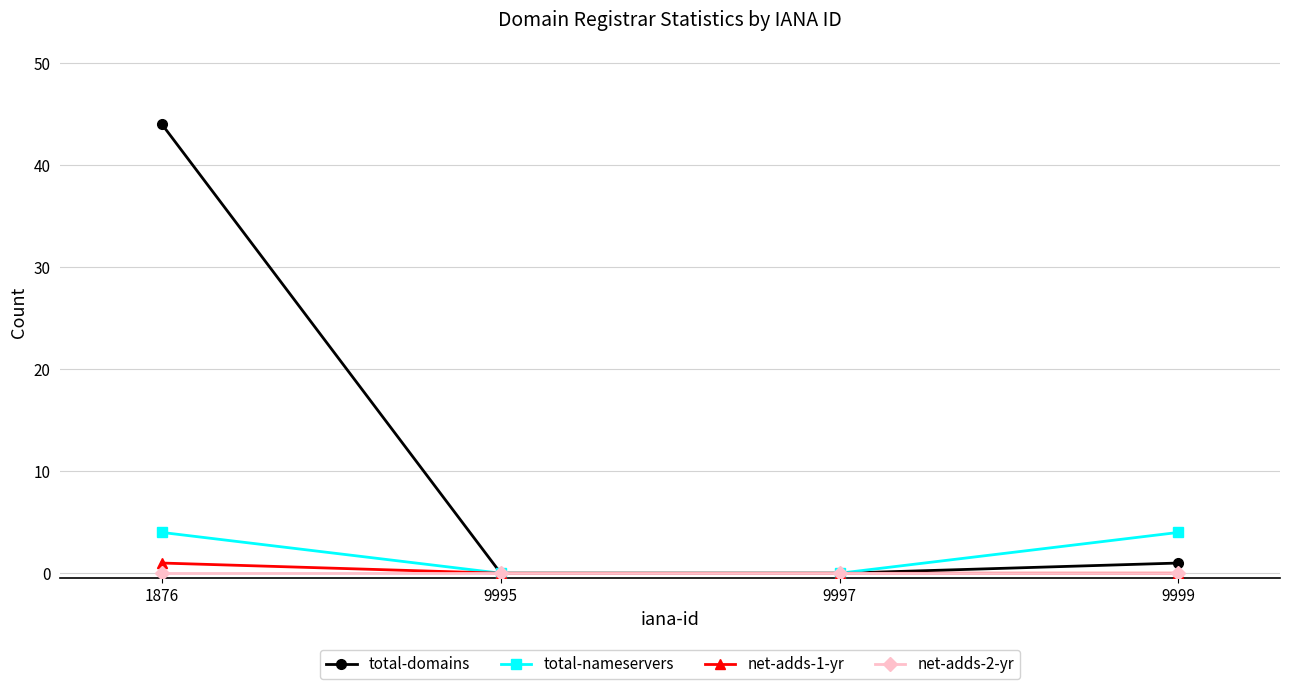

Which label corresponds to the largest value in the chart?

1876